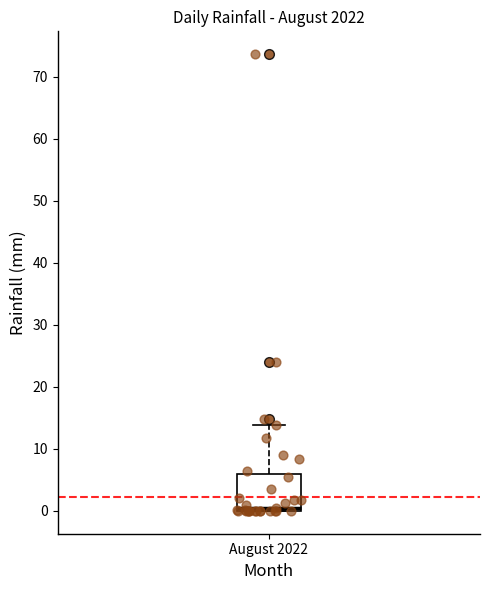

Transcribe this box plot: give where the median line is, the range the box spans, and where the two whiskers end, as read against the y-axis. The values are not printed on the chart, so give them approximately, as read against the axis.

median 0 (just above the box's lower edge), box 0 to 6, whiskers 0 to 14